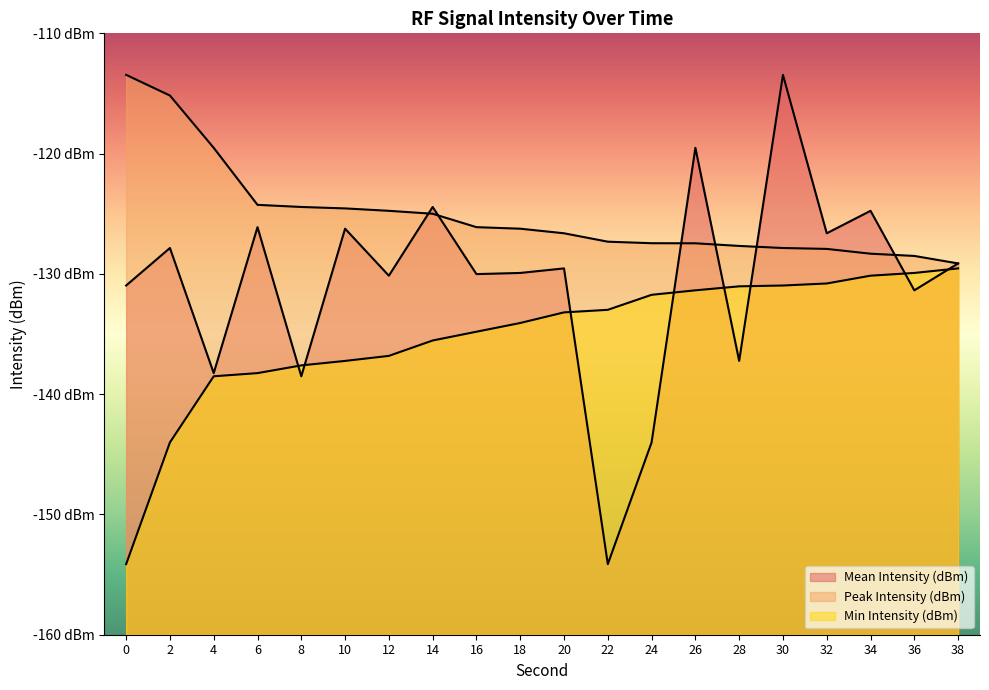

How many lines are shown in the chart?

3